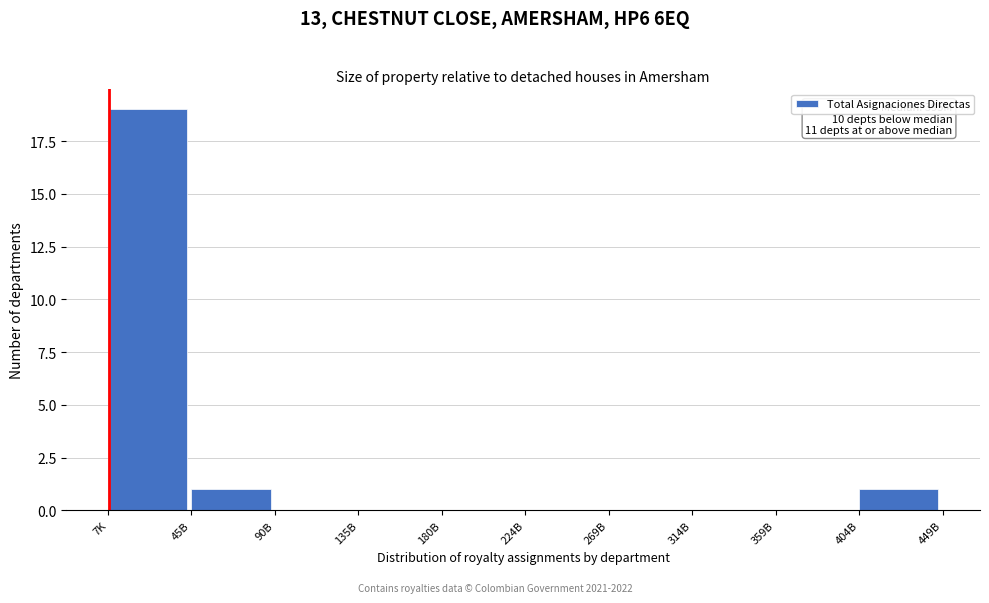

Reading left to right, transcribe all the data shown in this chart.

7K=19	45B=1	90B=0	135B=0	180B=0	224B=0	269B=0	314B=0	359B=0	404B=1